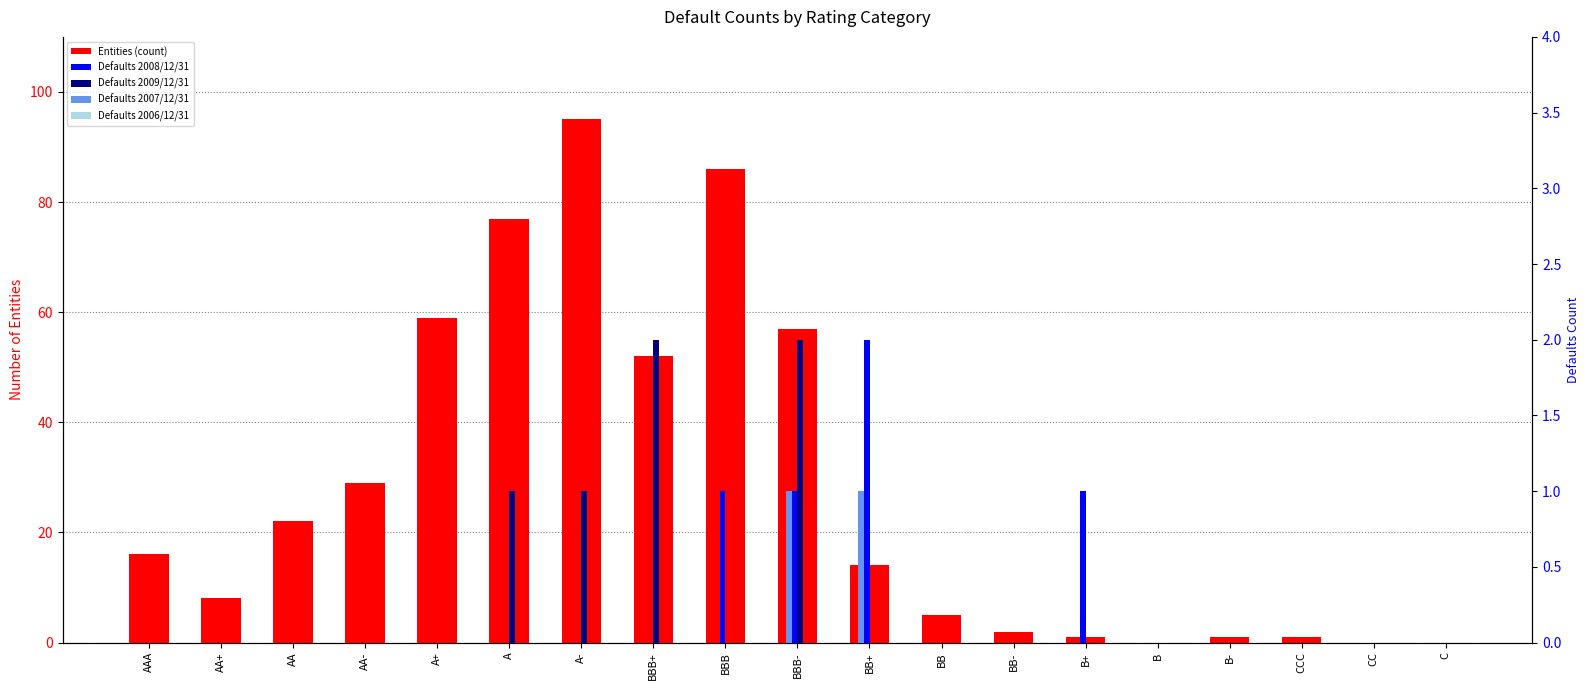

Reading left to right, extract all data points from this chart.

Entities: 16	8	22	29	59	77	95	52	86	57	14	5	2	1	0	1	1	0	0
2008/12/31: 0	0	0	0	0	0	0	0	1	1	2	0	0	1	0	0	0	0	0
2009/12/31: 0	0	0	0	0	1	1	2	0	2	0	0	0	0	0	0	0	0	0
2007/12/31: 0	0	0	0	0	0	0	0	0	1	1	0	0	0	0	0	0	0	0
2006/12/31: 0	0	0	0	0	0	0	0	0	0	0	0	0	0	0	0	0	0	0